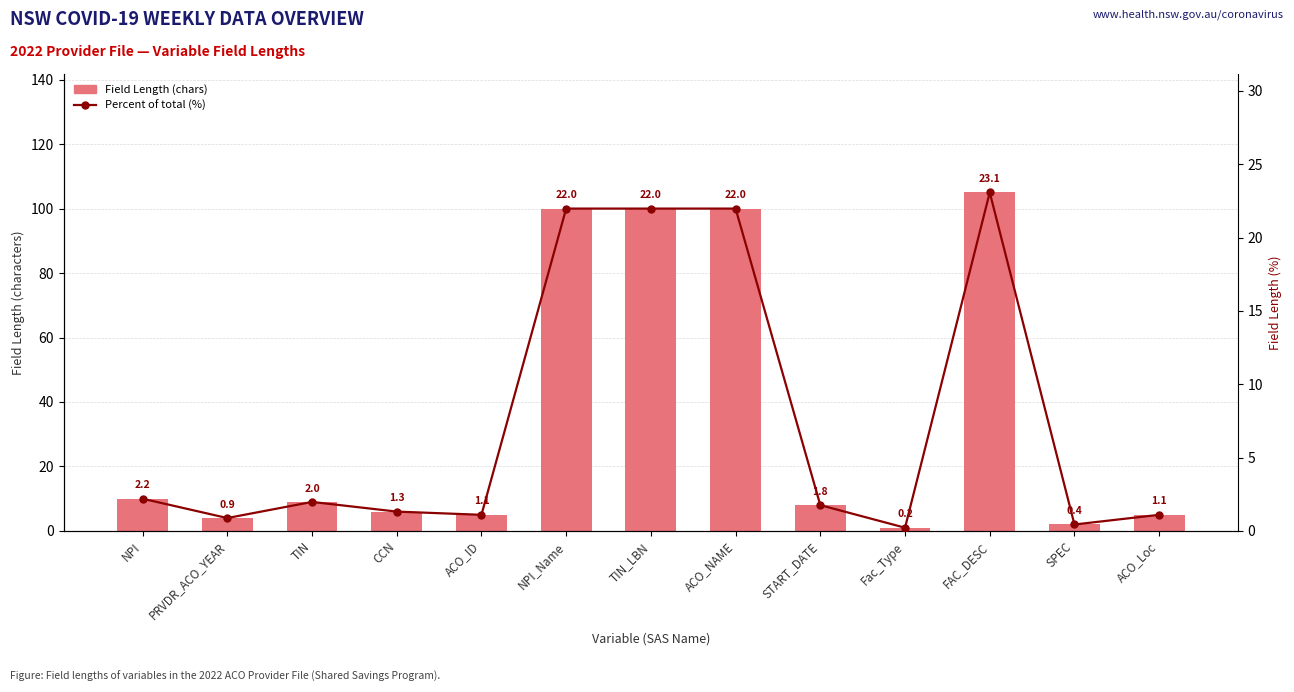

How many groups of bars are there?

13